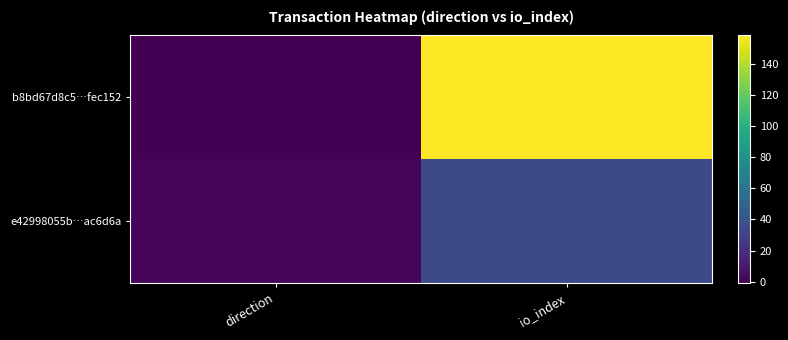

Is it true that b8bd67d8c5…fec152 equals 250 at io_index?

False